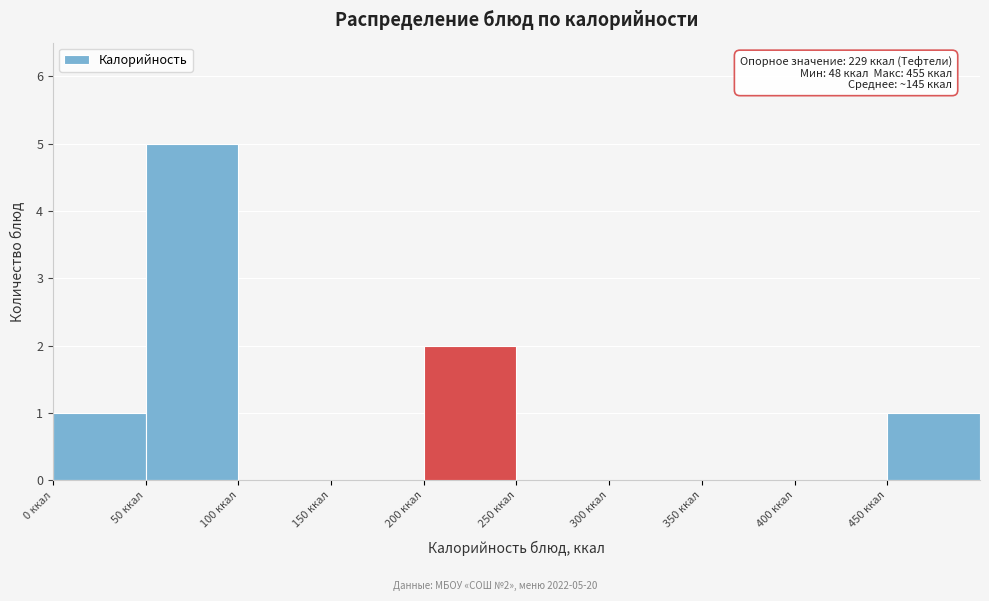

Which range on the x-axis has the tallest bar?

50 to 100